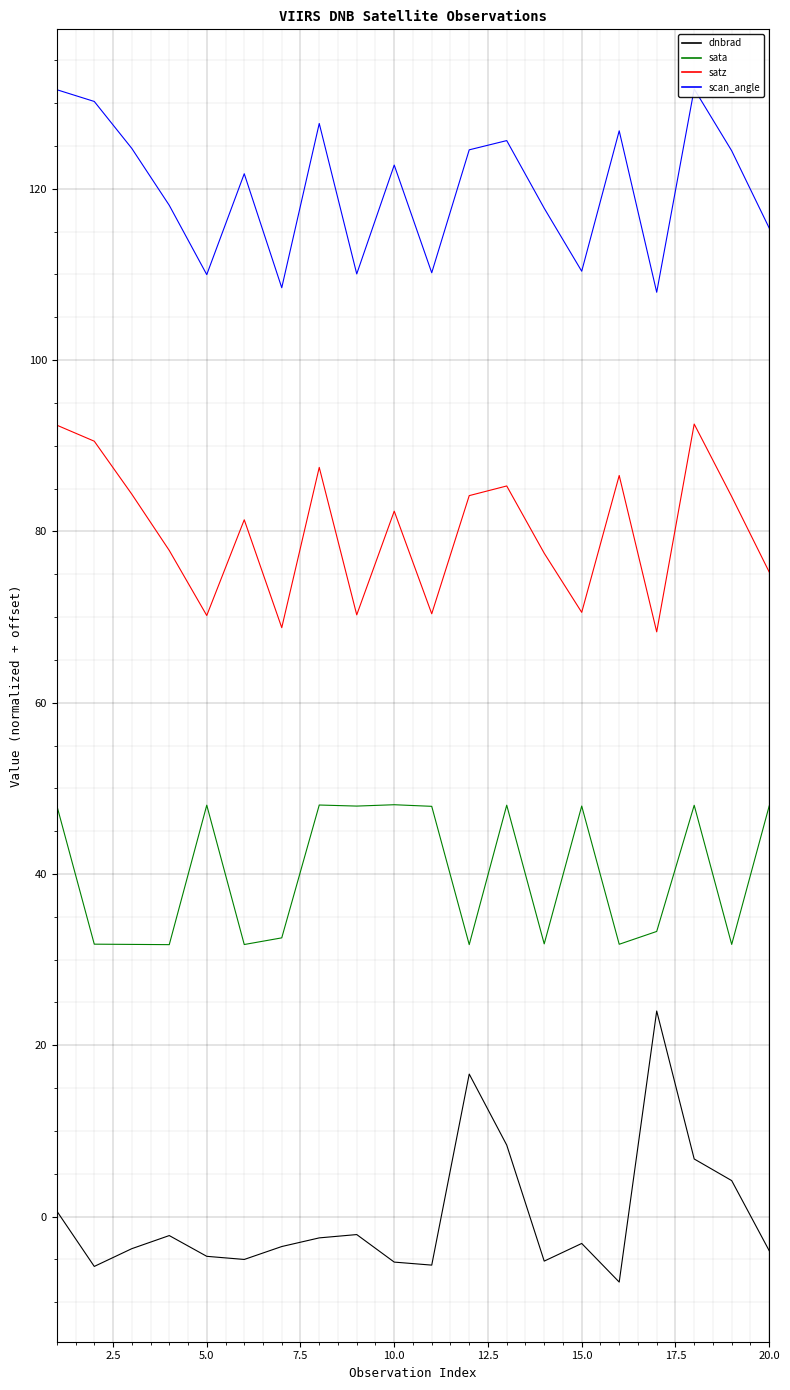

What is the average value of the sata series?

40.0